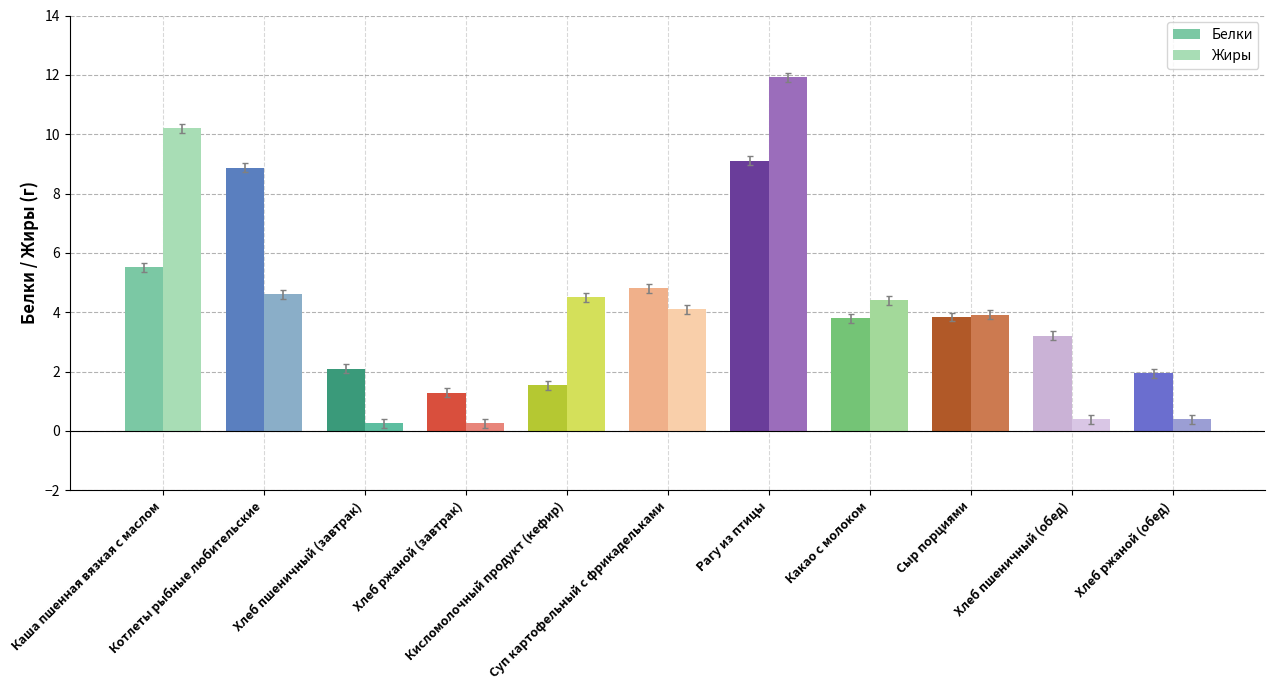

Is the value of Жиры at Суп картофельный с фрикадельками greater than the value of Белки at Хлеб ржаной (завтрак)?

Yes